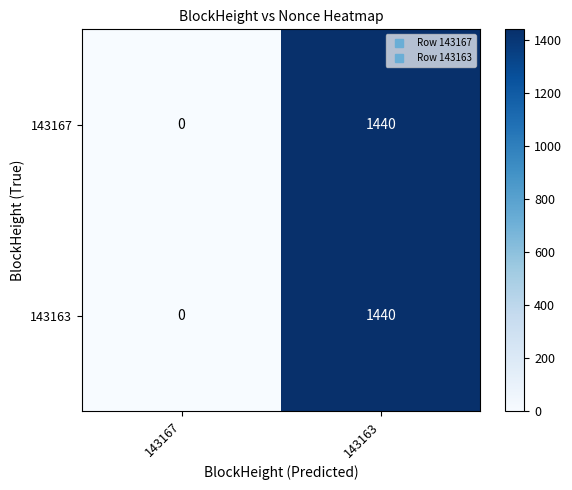

At which category is the sum across all series the highest?

143163